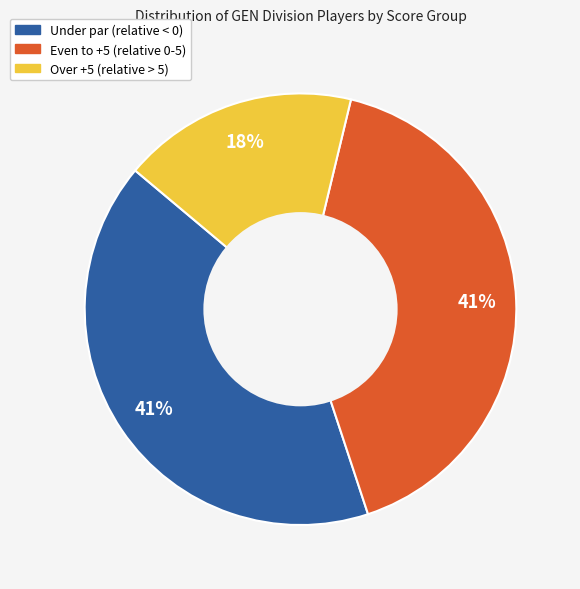

How many segments does this pie chart have?

3